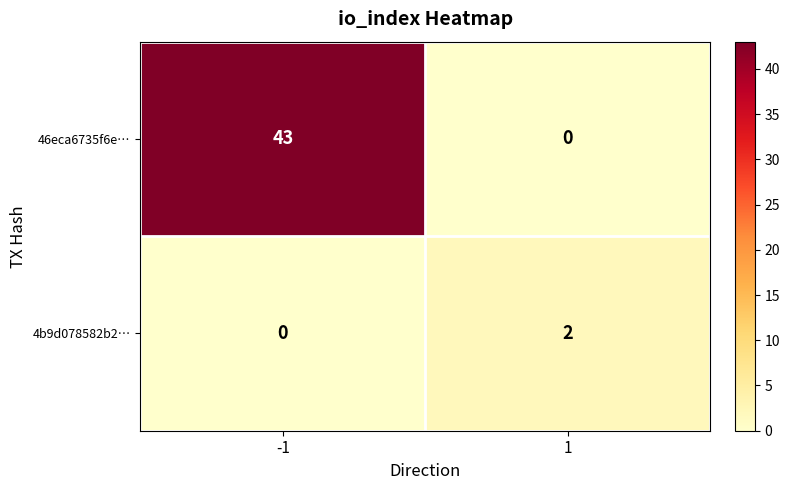

What is the maximum value shown in the chart?

43